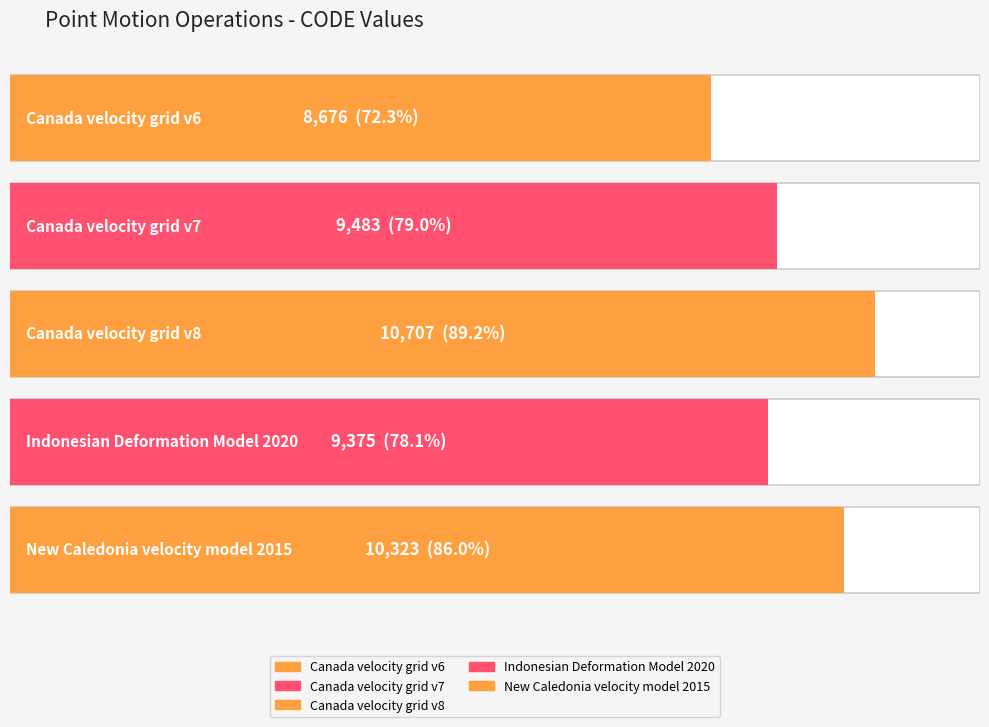

What is the label of the 4th bar from the left?

Indonesian Deformation Model 2020